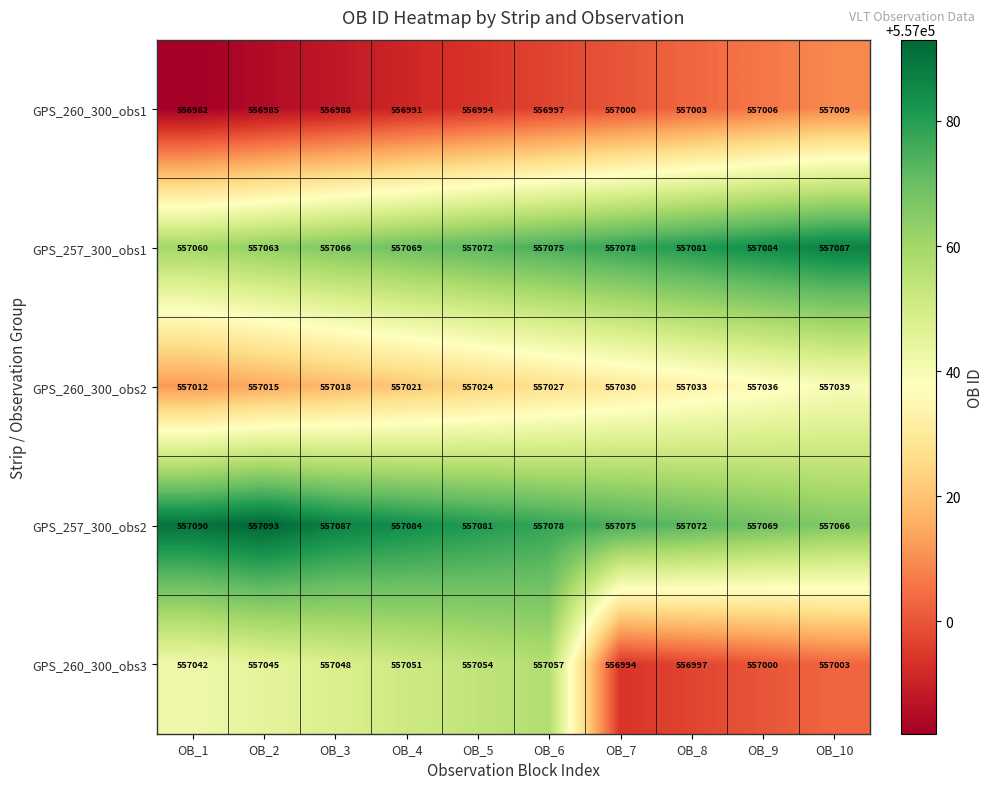

Is it true that GPS_257_300_obs2 equals 557087 at OB_3?

True